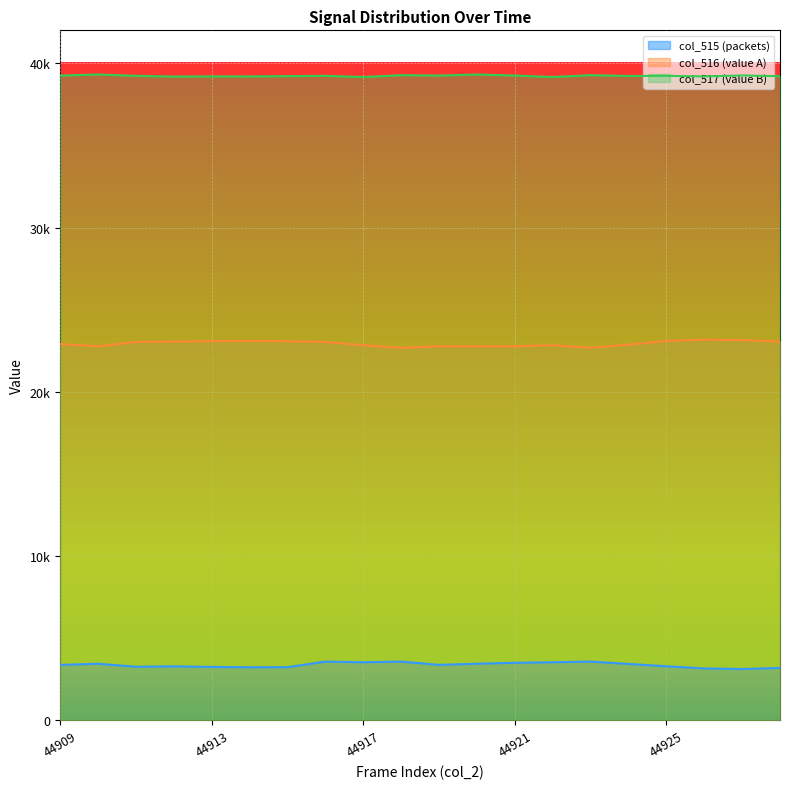

How many lines are shown in the chart?

3